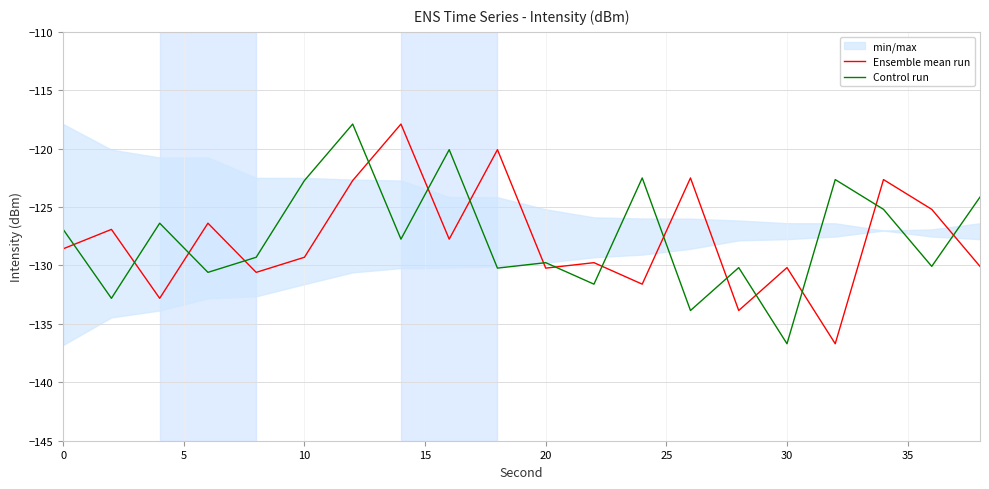

How many interior local peaks does the Control run series have?

7